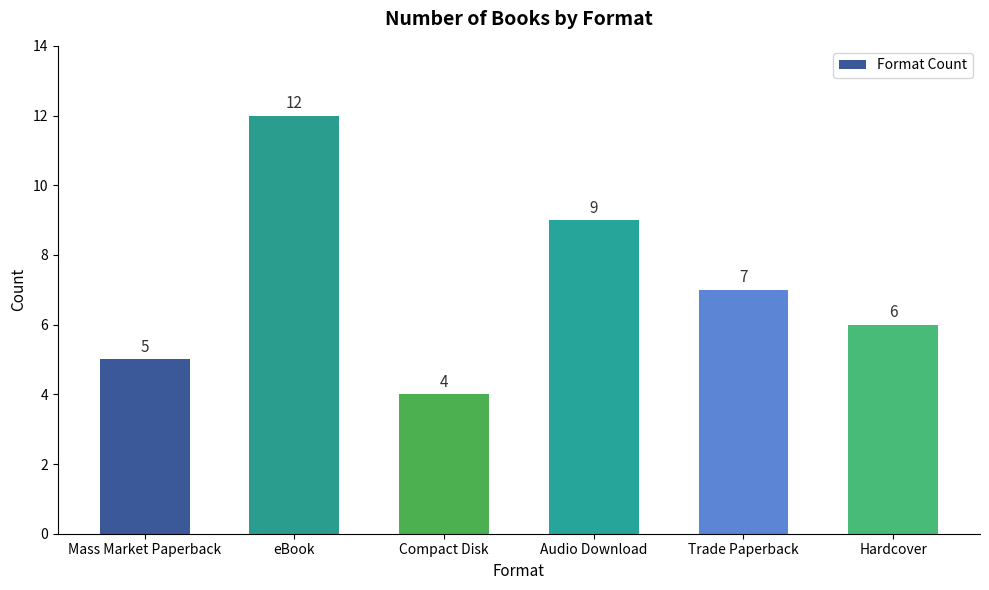

Rank the categories by value from lowest to highest.

Compact Disk, Mass Market Paperback, Hardcover, Trade Paperback, Audio Download, eBook